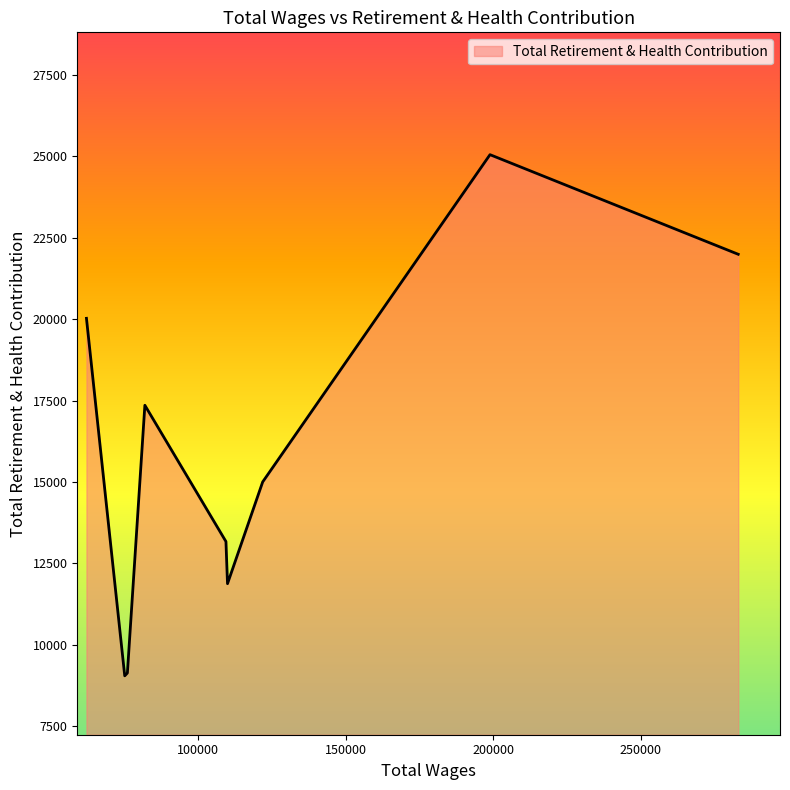

What is the difference between the maximum and minimum values?

16009